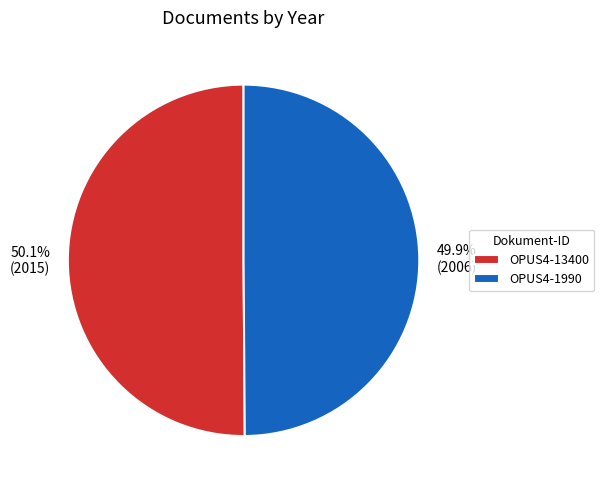

Count the number of slices in the pie.

2